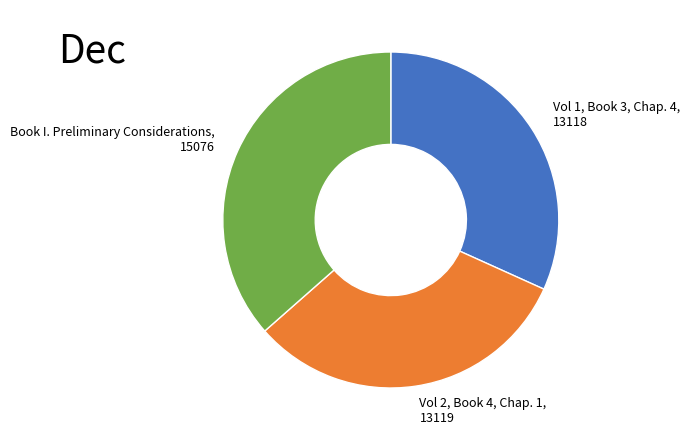

Is it true that Book I. Preliminary Considerations, 15076 is 36% of the pie?

True